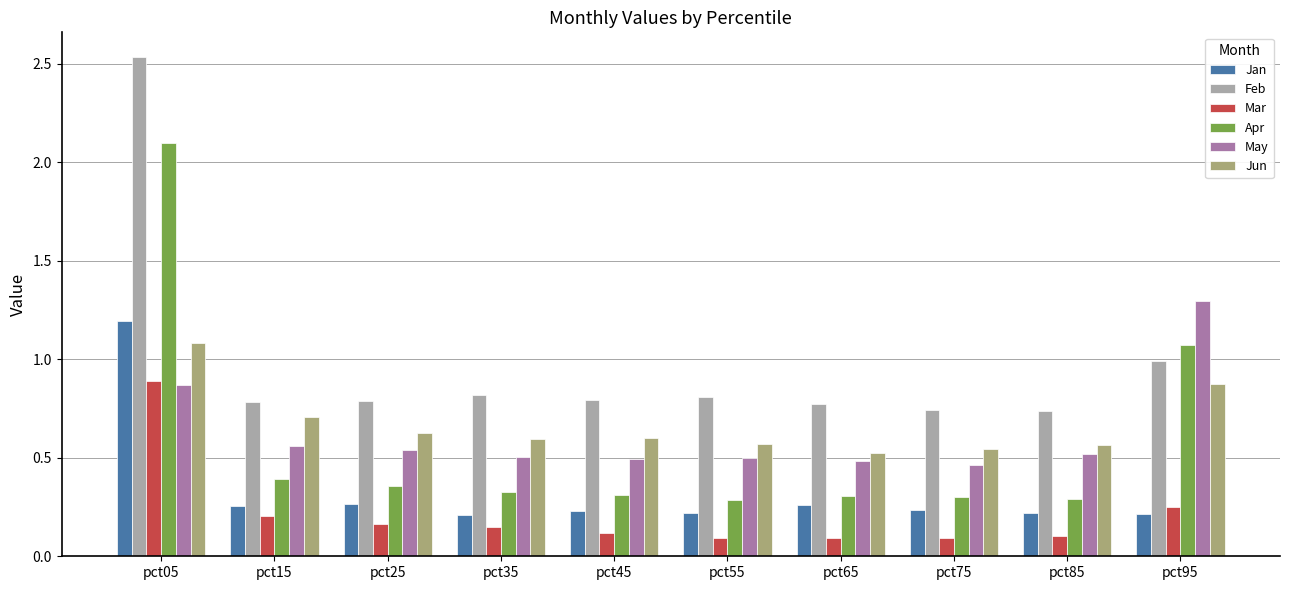

What is the average value of the Feb series?

1.0